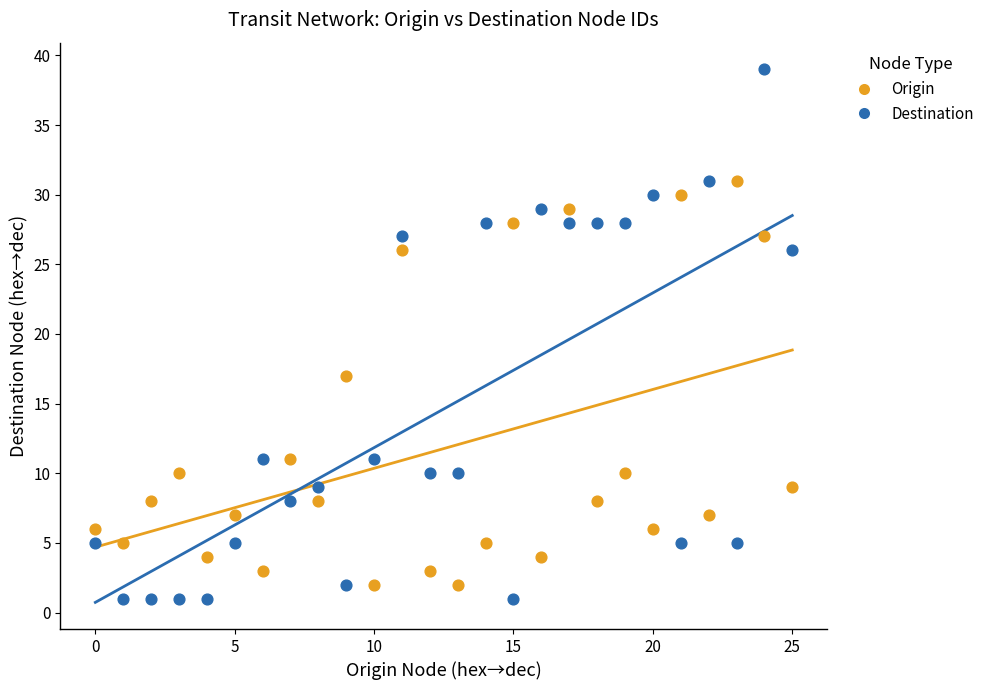

In the Origin series, what Y value is closest to 16?

17